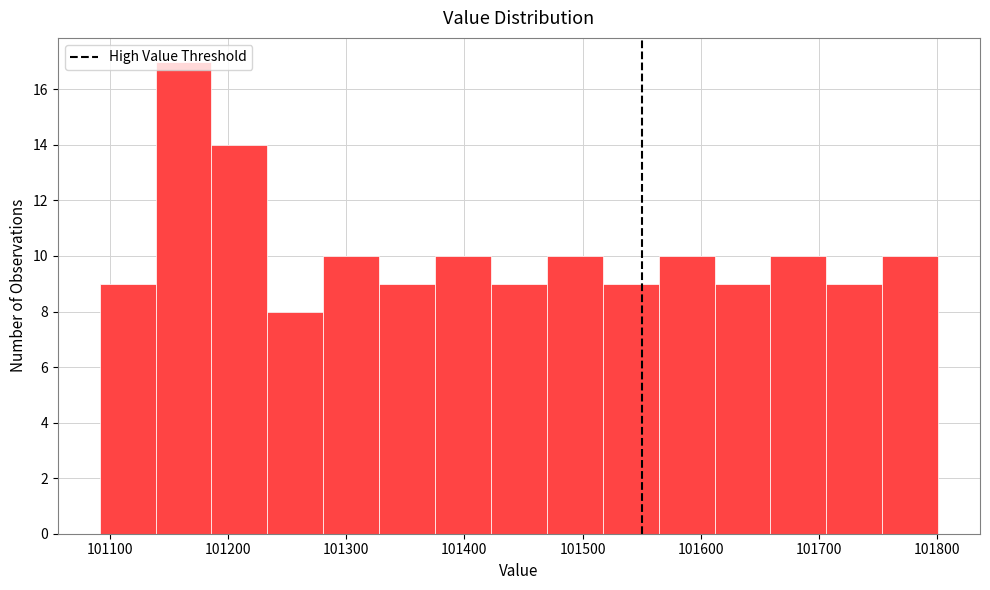

Reading left to right, list every bar in this chart as the range it spans on the x-axis followed by its height. Neither the bar edges nor the heights are printed on the chart, so give them approximately, as read against the axes.

101090 to 101140: 9
101140 to 101190: 17
101190 to 101230: 14
101230 to 101280: 8
101280 to 101330: 10
101330 to 101380: 9
101380 to 101420: 10
101420 to 101470: 9
101470 to 101520: 10
101520 to 101560: 9
101560 to 101610: 10
101610 to 101660: 9
101660 to 101710: 10
101710 to 101750: 9
101750 to 101800: 10